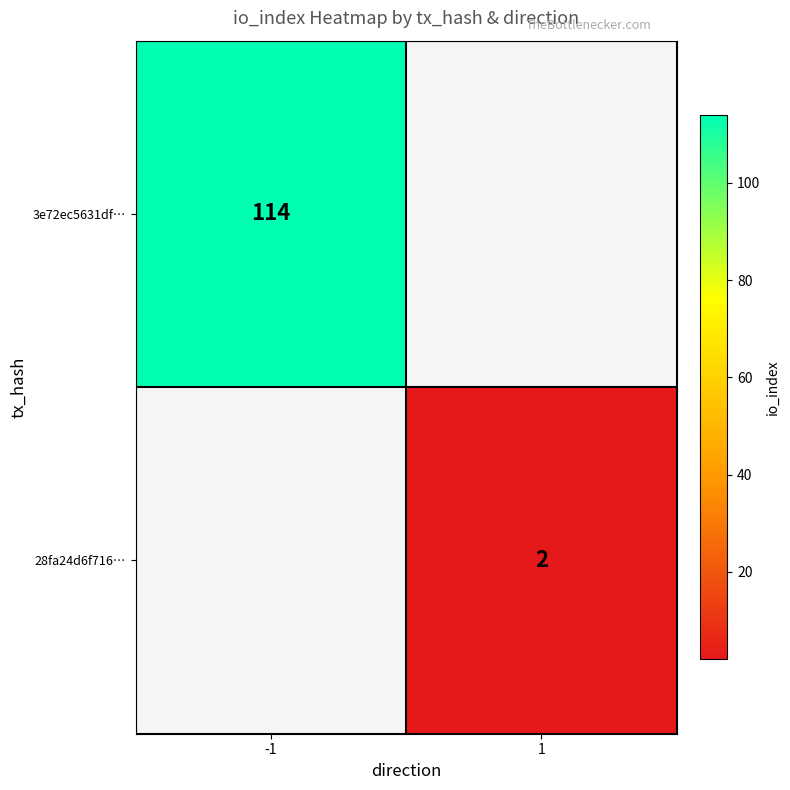

True or false: 3e72ec5631df… has a value of 114 at -1.

True